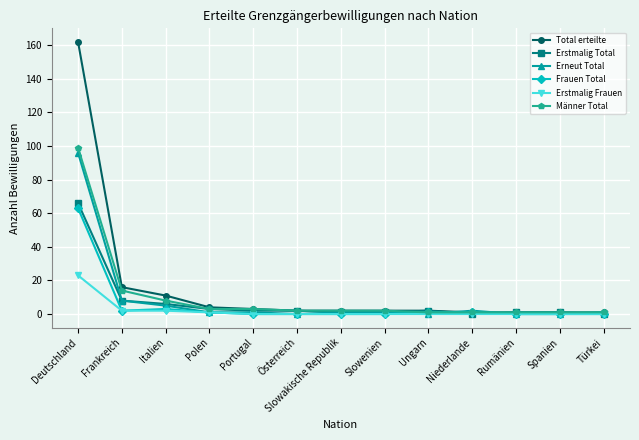

What is the label of the 10th point from the left?

Niederlande